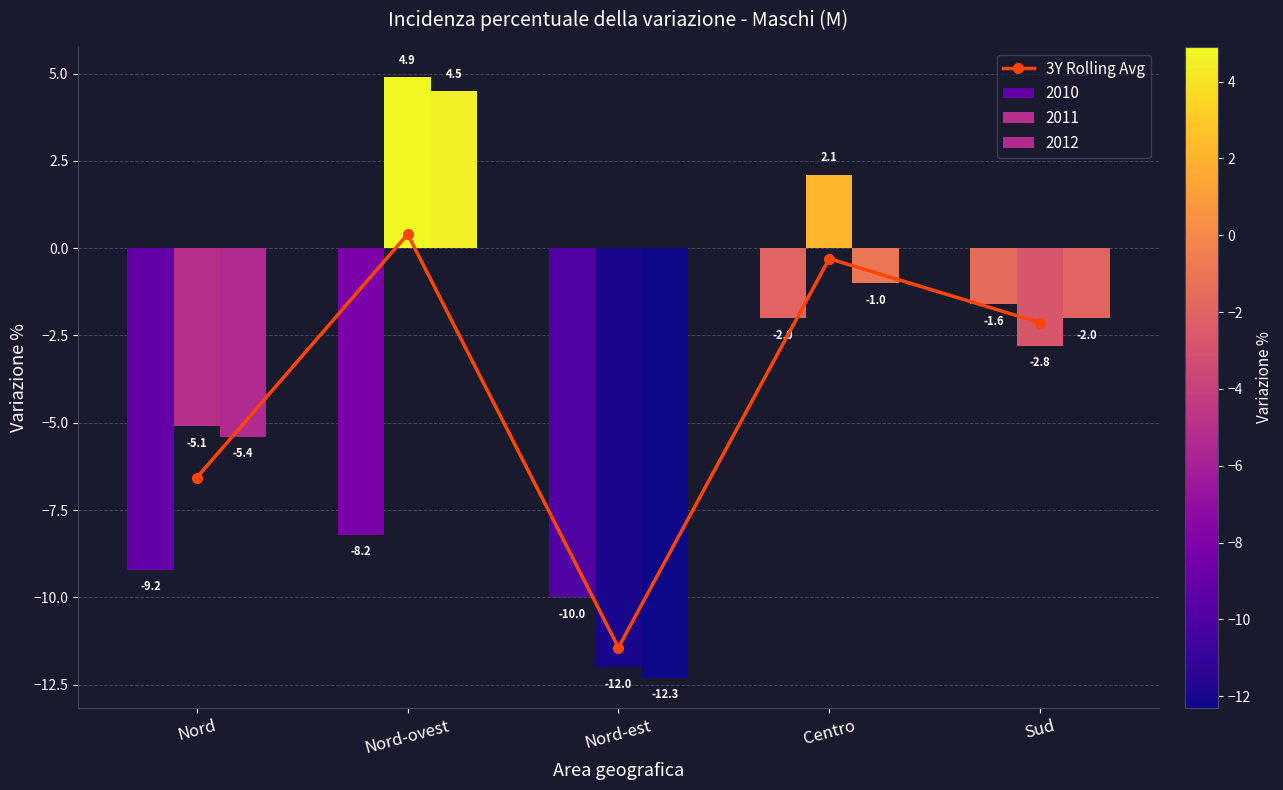

What is the average value?

-4.0